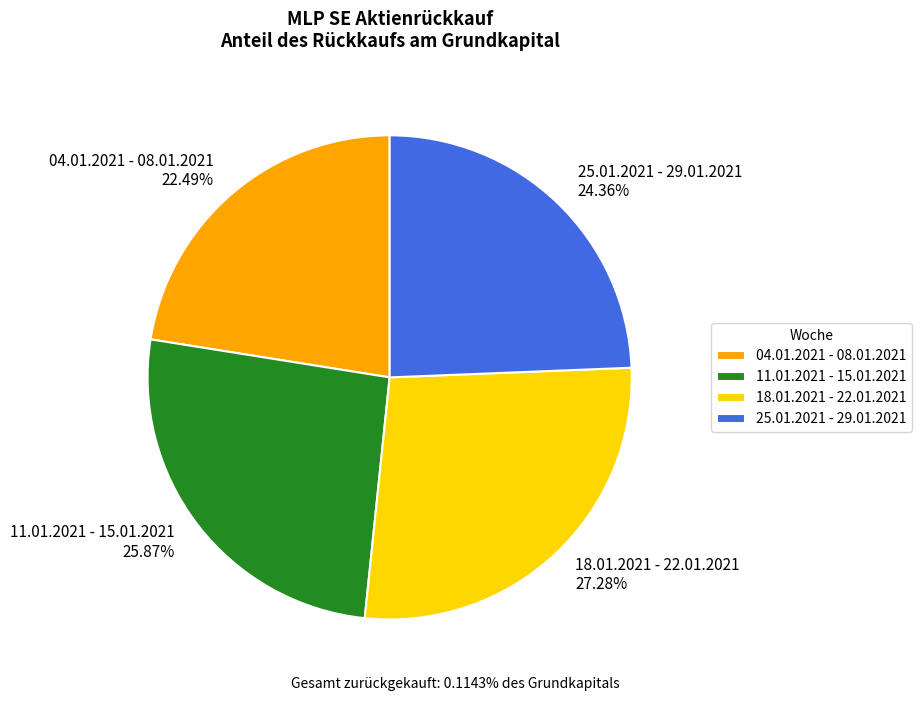

True or false: 11.01.2021 - 15.01.2021 accounts for 36% of the total.

False